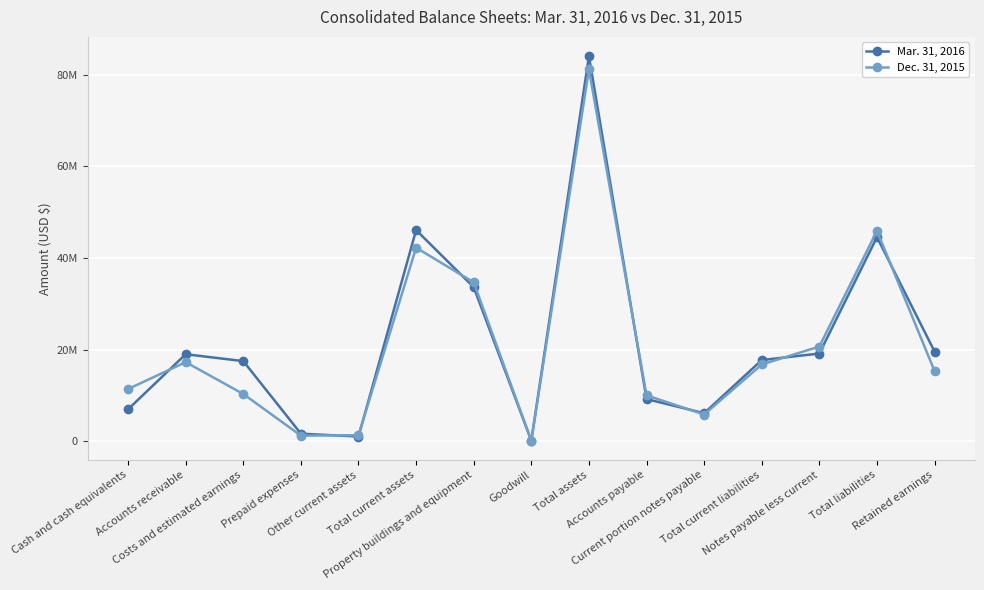

Reading right to left, extract all data points from this chart.

Mar. 31, 2016: Retained earnings=19556111	Total liabilities=44545270	Notes payable less current=19130332	Total current liabilities=17704852	Current portion notes payable=6102405	Accounts payable=9183221	Total assets=84056254	Goodwill=101407	Property buildings and equipment=33609908	Total current assets=46082196	Other current assets=1008289	Prepaid expenses=1636907	Costs and estimated earnings=17471792	Accounts receivable=18975274	Cash and cash equivalents=6951177
Dec. 31, 2015: Retained earnings=15295940	Total liabilities=45912794	Notes payable less current=20656402	Total current liabilities=16736773	Current portion notes payable=5815510	Accounts payable=10002231	Total assets=81163607	Goodwill=101407	Property buildings and equipment=34671947	Total current assets=42234609	Other current assets=1286229	Prepaid expenses=1210780	Costs and estimated earnings=10292199	Accounts receivable=17250067	Cash and cash equivalents=11374238